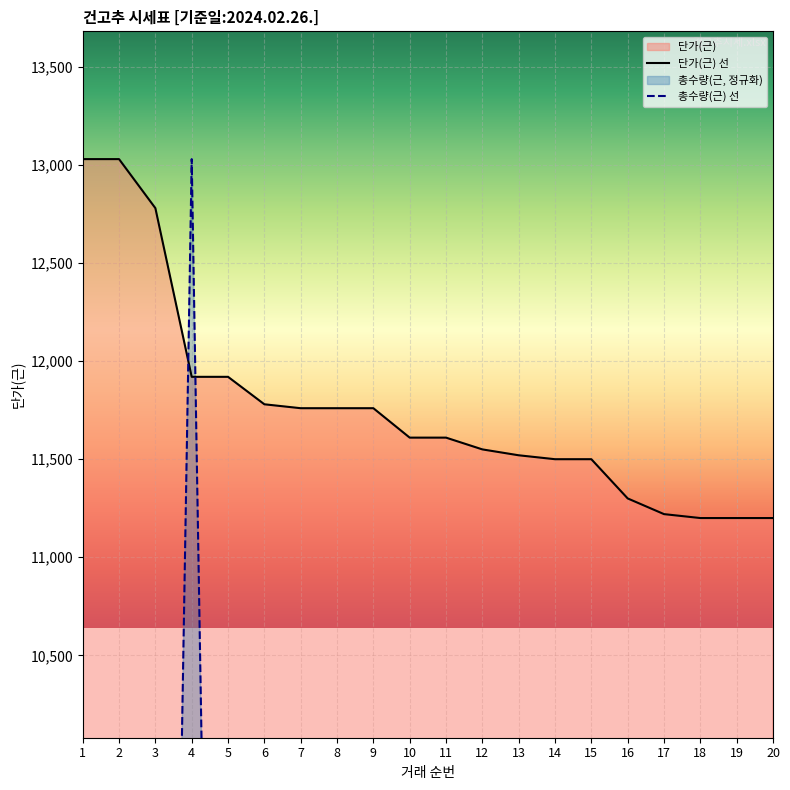

Where is the first local maximum for 총수량(근)?

2